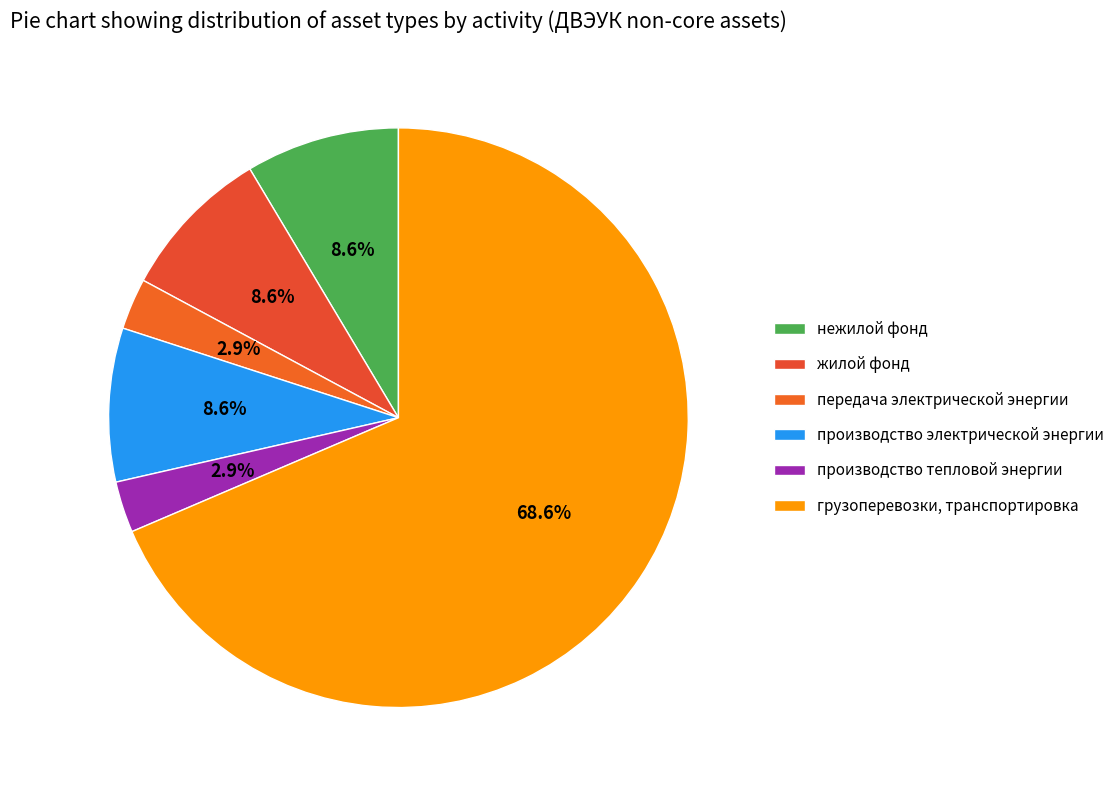

How much of the chart is everything except жилой фонд?

91.4%